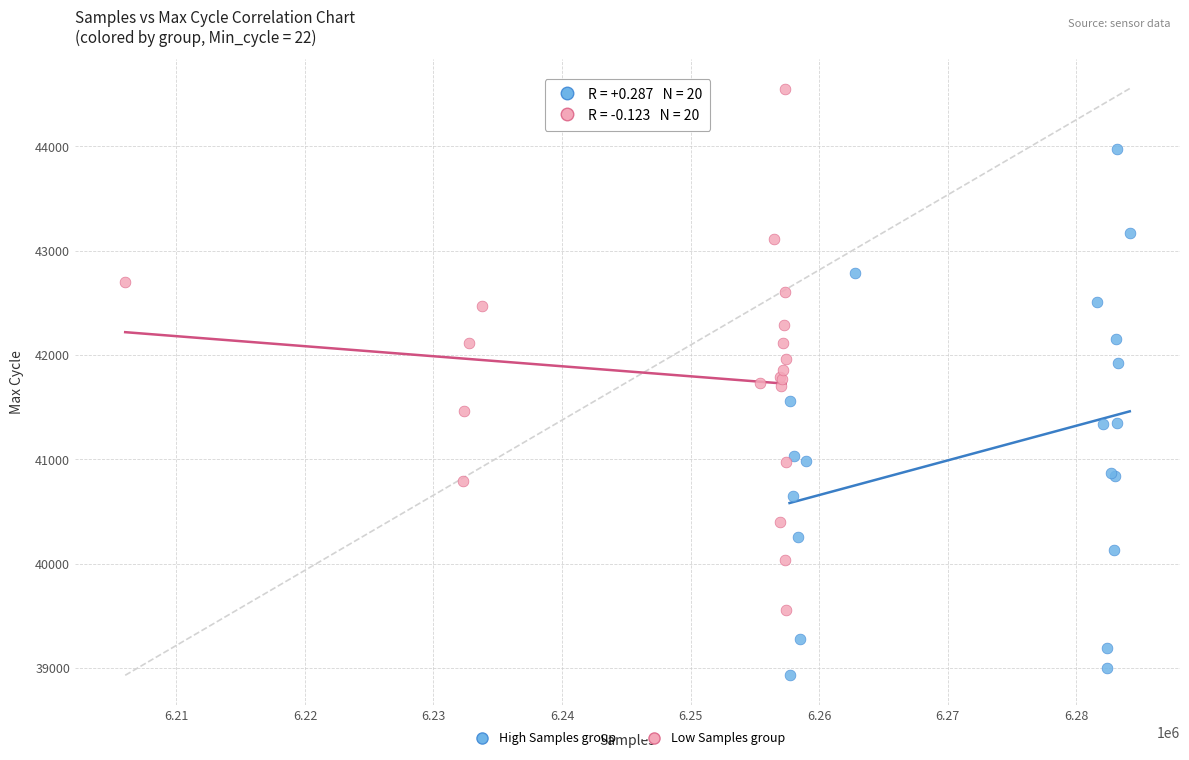

Which series reaches the minimum Y coordinate?

High Samples group